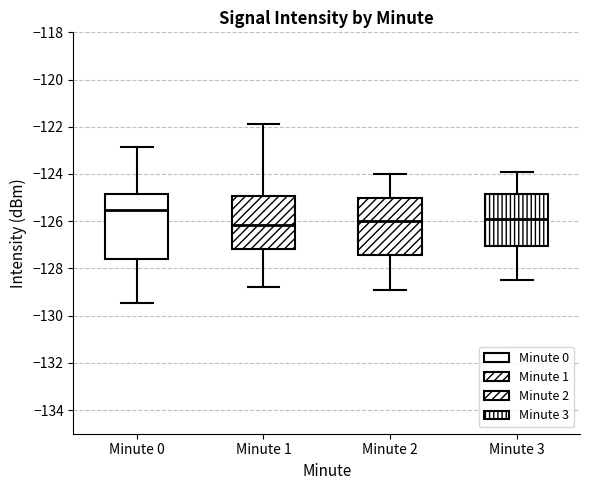

Reading left to right, read every box against the y-axis: the position of its median line, the range the box covers, and the ends of its whiskers. The values are not printed on the chart, so give them approximately, as read against the axis.

Minute 0: median -125.6, box -127.6 to -124.8, whiskers -129.4 to -122.8
Minute 1: median -126.2, box -127.2 to -125.0, whiskers -128.8 to -121.8
Minute 2: median -126.0, box -127.4 to -125.0, whiskers -128.8 to -124.0
Minute 3: median -125.8, box -127.0 to -124.8, whiskers -128.4 to -123.8